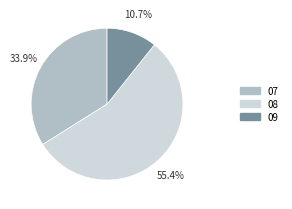

To the nearest percent, what portion does 08 represent?

55%